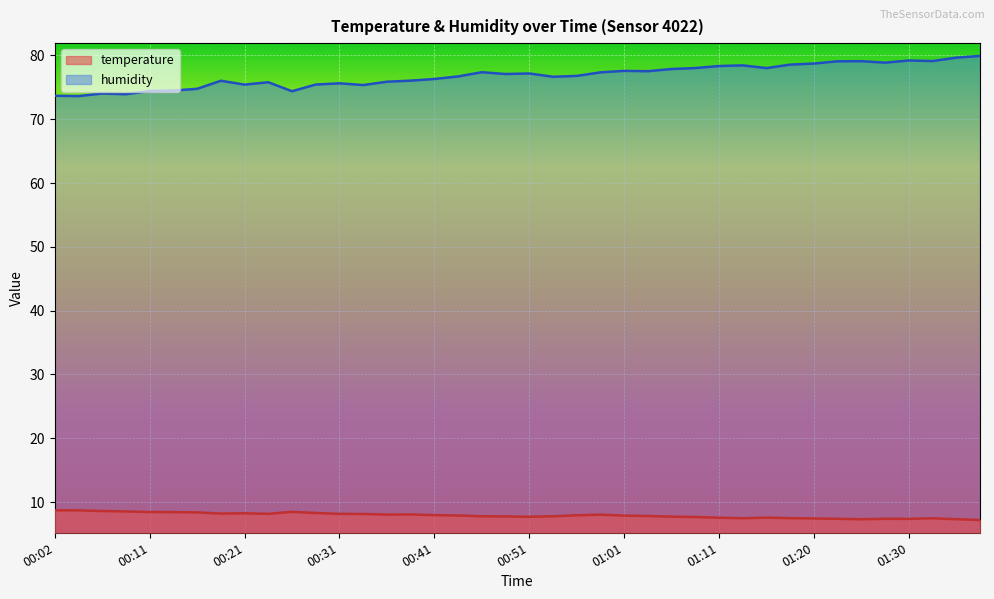

Between 01:30 and 00:24, which is larger?

00:24